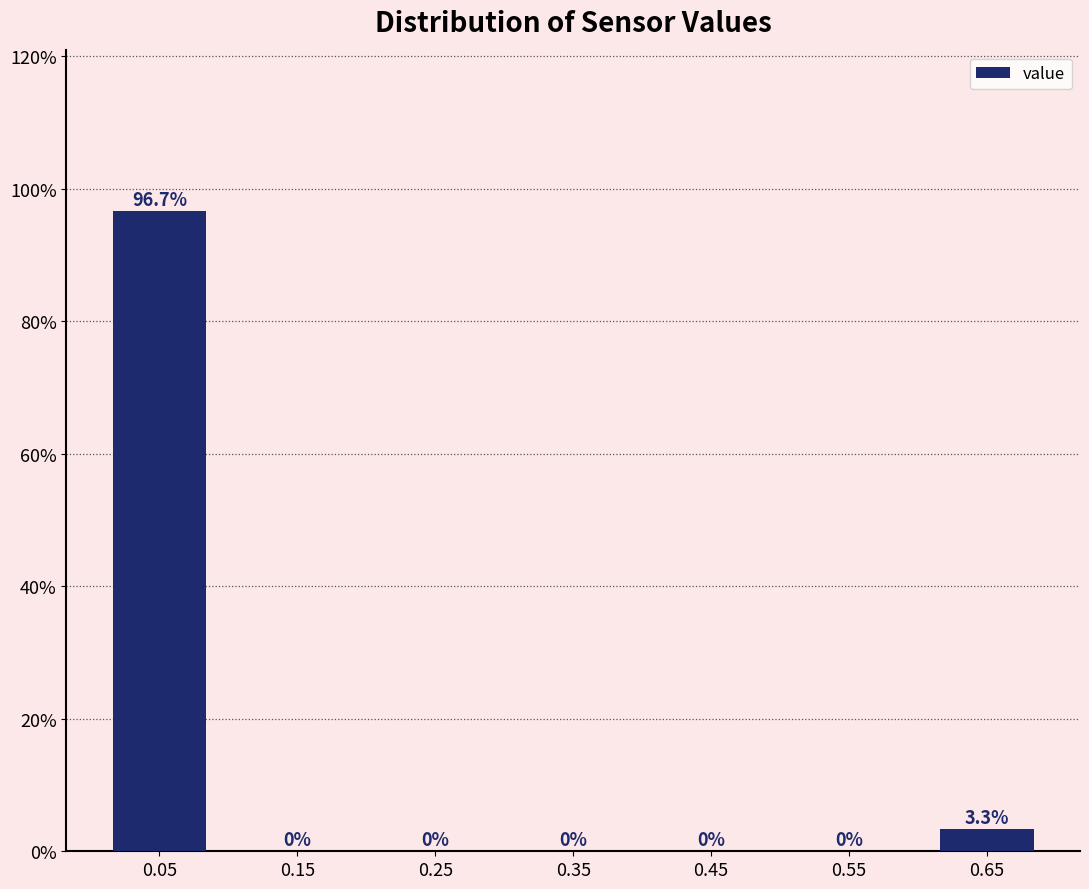

What is the height of the bar covering 0.0 to 0.1 on the x-axis?

96.7